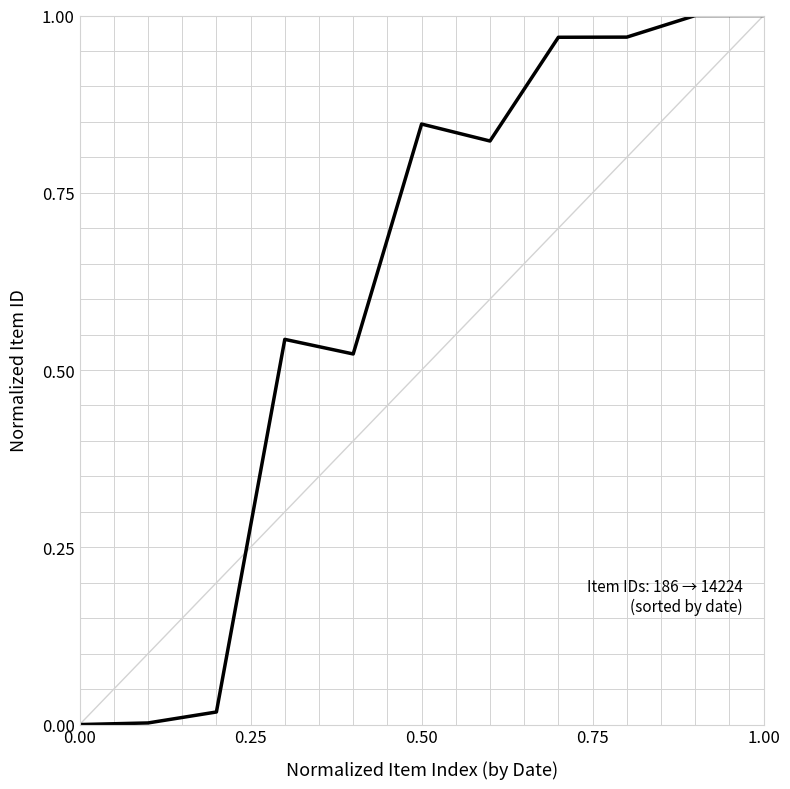

Does the chart have visible grid lines?

Yes